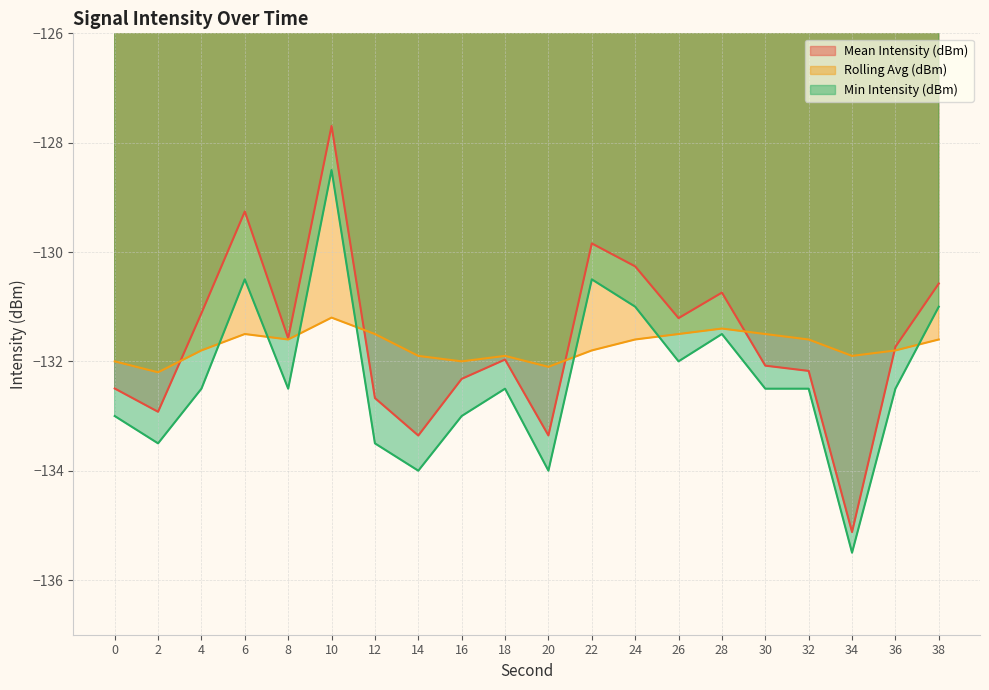

Is it true that Rolling Avg (dBm) equals -131.6 at 24?

True